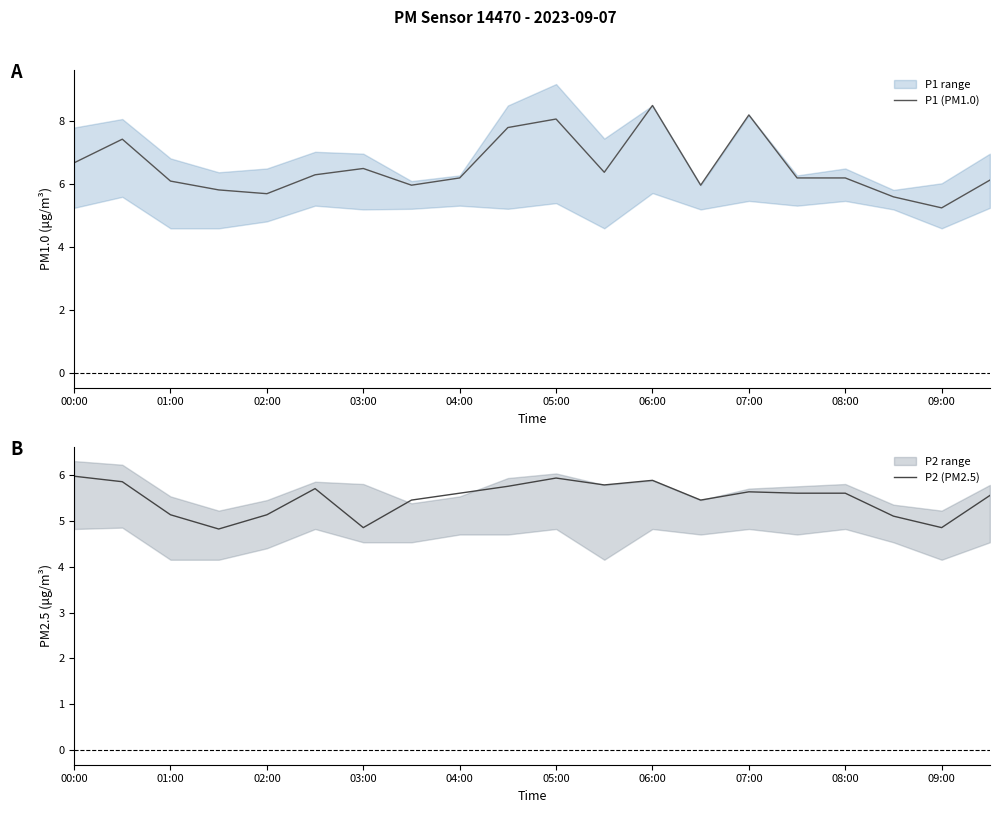

What is the difference between the maximum and minimum values in the P2 (PM2.5) series?

1.1